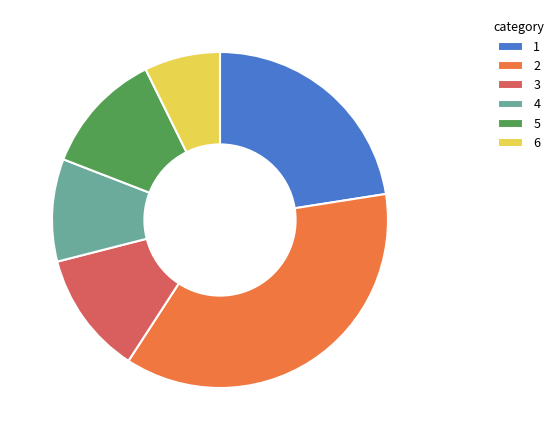

Which has a higher value, 5 or 4?

5